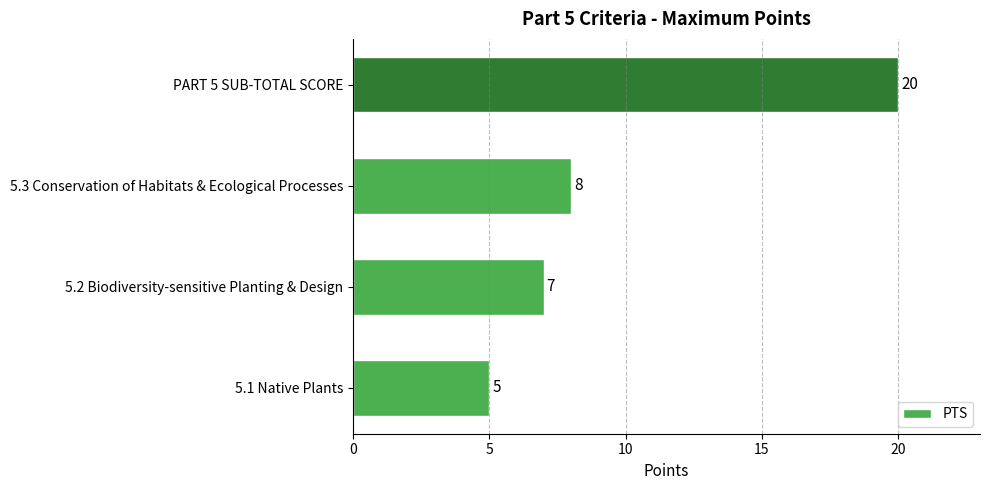

Where is the data nearest to the value 12?

5.3 Conservation of Habitats & Ecological Processes